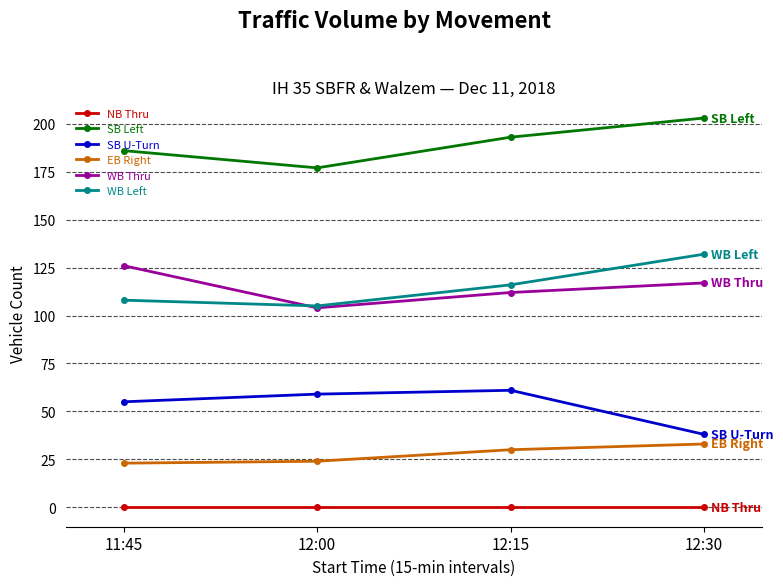

Reading left to right, transcribe all the data shown in this chart.

NB Thru: 0	0	0	0
SB Left: 186	177	193	203
SB U-Turn: 55	59	61	38
EB Right: 23	24	30	33
WB Thru: 126	104	112	117
WB Left: 108	105	116	132